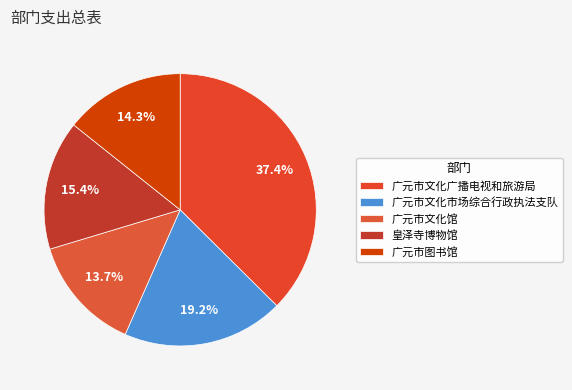

Count the number of slices in the pie.

5